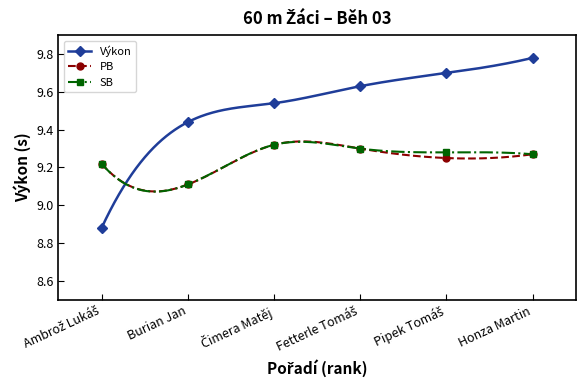

Is it true that PB equals 5.9 at Honza Martin?

False